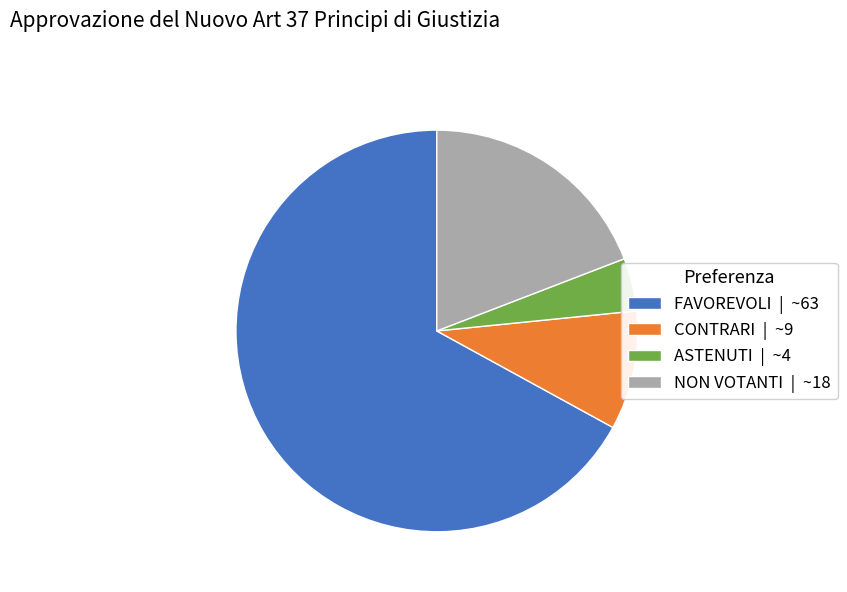

Which has a higher value, NON VOTANTI or CONTRARI?

NON VOTANTI